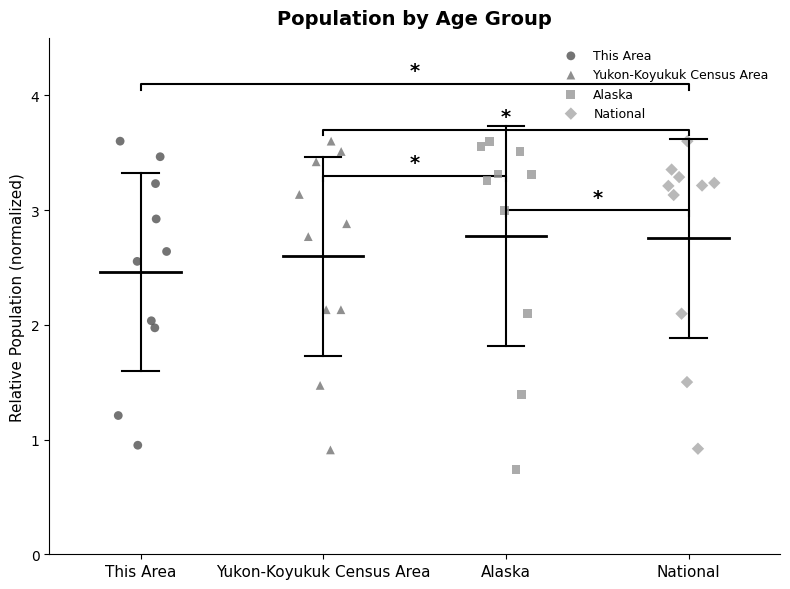

What are all the series names shown in the legend?

This Area, Yukon-Koyukuk Census Area, Alaska, National